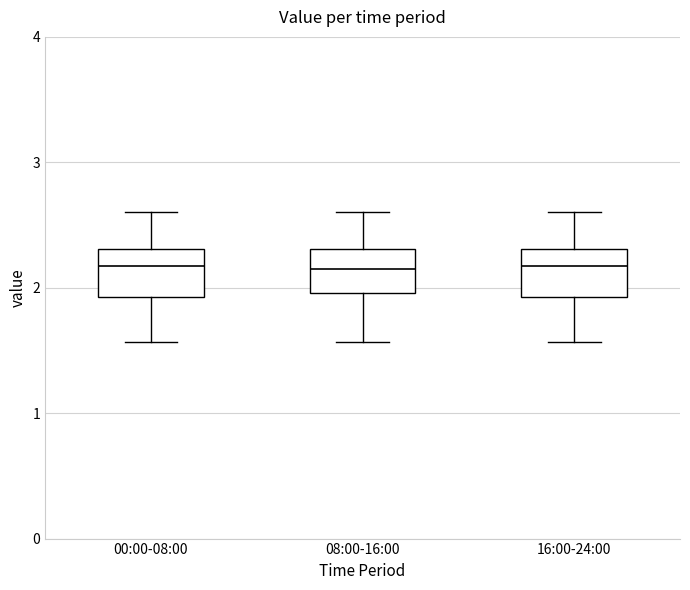

Where does the lower whisker of the box for 16:00-24:00 end on the y-axis? The values are not printed on the chart, so give them approximately, as read against the axis.

1.6